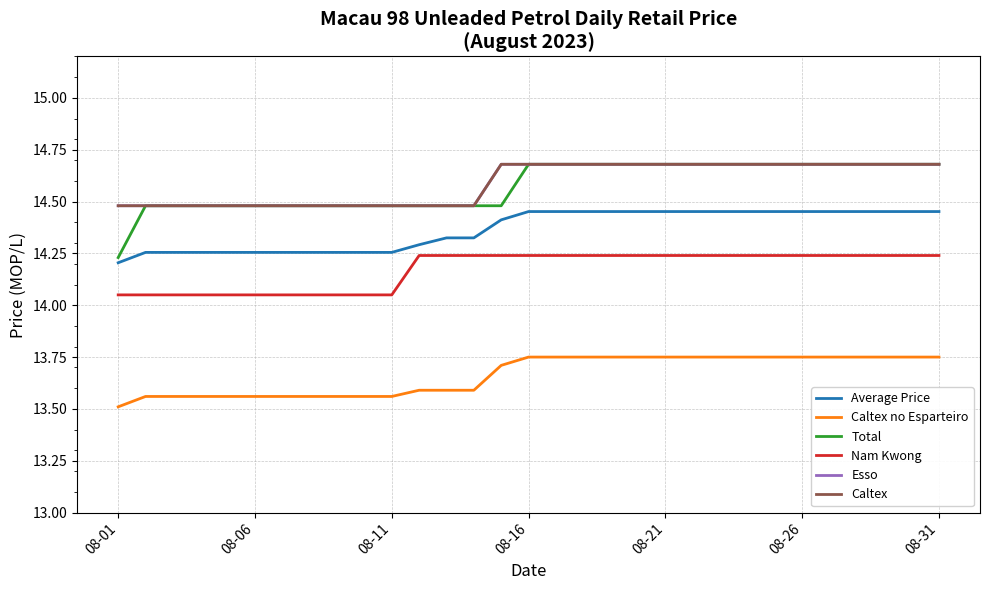

How many lines are shown in the chart?

6